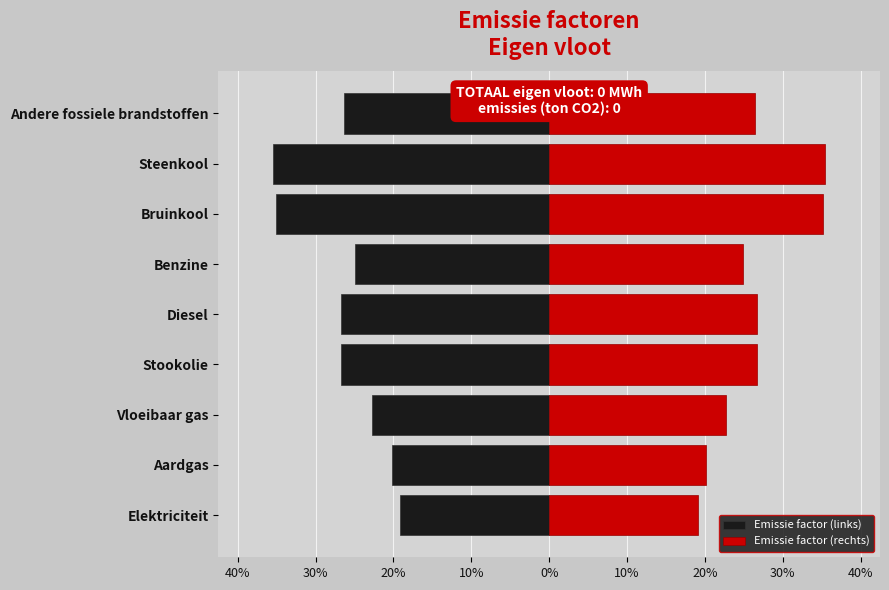

Rank the series by their maximum value, from highest to lowest.

Emissie factor (rechts), Emissie factor (links)